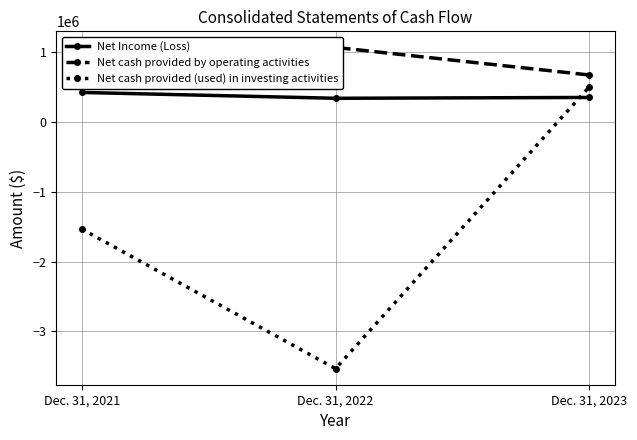

The value of Net Income (Loss) at Dec. 31, 2023 is 502907. True or false?

False